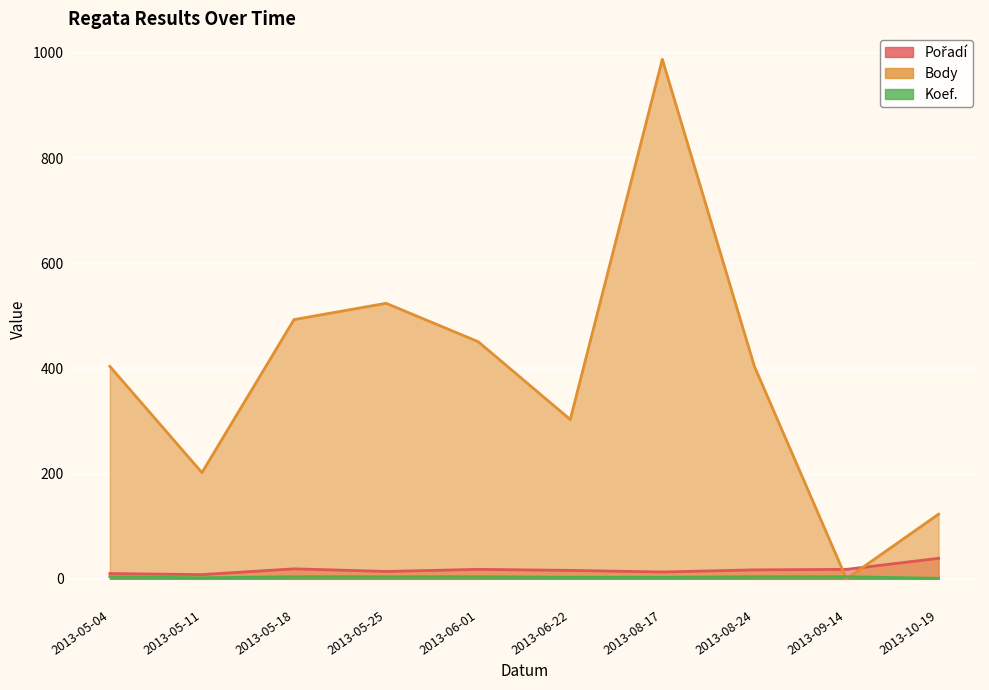

What is the average value of the Body series?

389